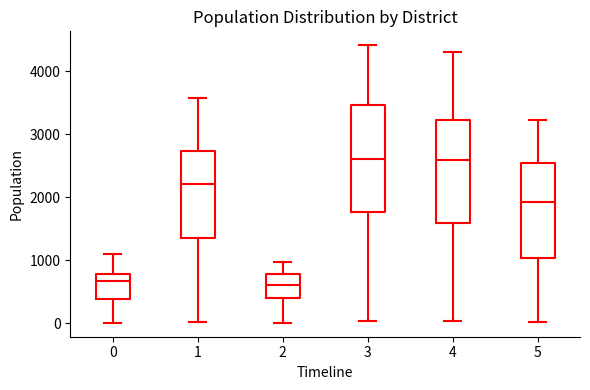

Reading left to right, read every box against the y-axis: the position of its median line, the range the box covers, and the ends of its whiskers. The values are not printed on the chart, so give them approximately, as read against the axis.

0: median 700, box 400 to 800, whiskers 0 to 1100
1: median 2200, box 1400 to 2700, whiskers 0 to 3600
2: median 600, box 400 to 800, whiskers 0 to 1000
3: median 2600, box 1800 to 3500, whiskers 0 to 4400
4: median 2600, box 1600 to 3200, whiskers 0 to 4300
5: median 1900, box 1000 to 2500, whiskers 0 to 3200